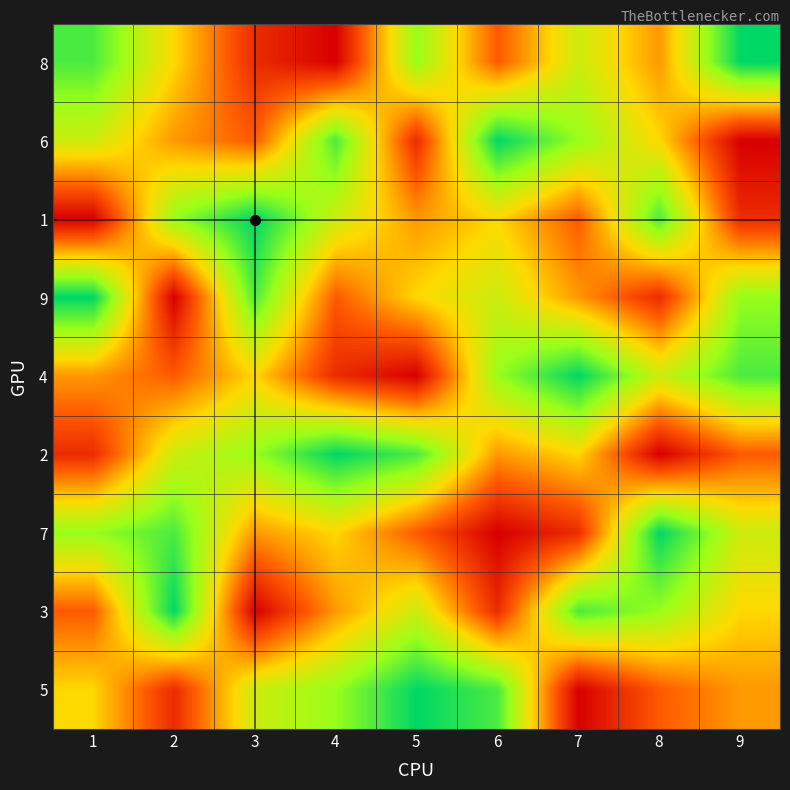

What is the smallest value displayed?

1